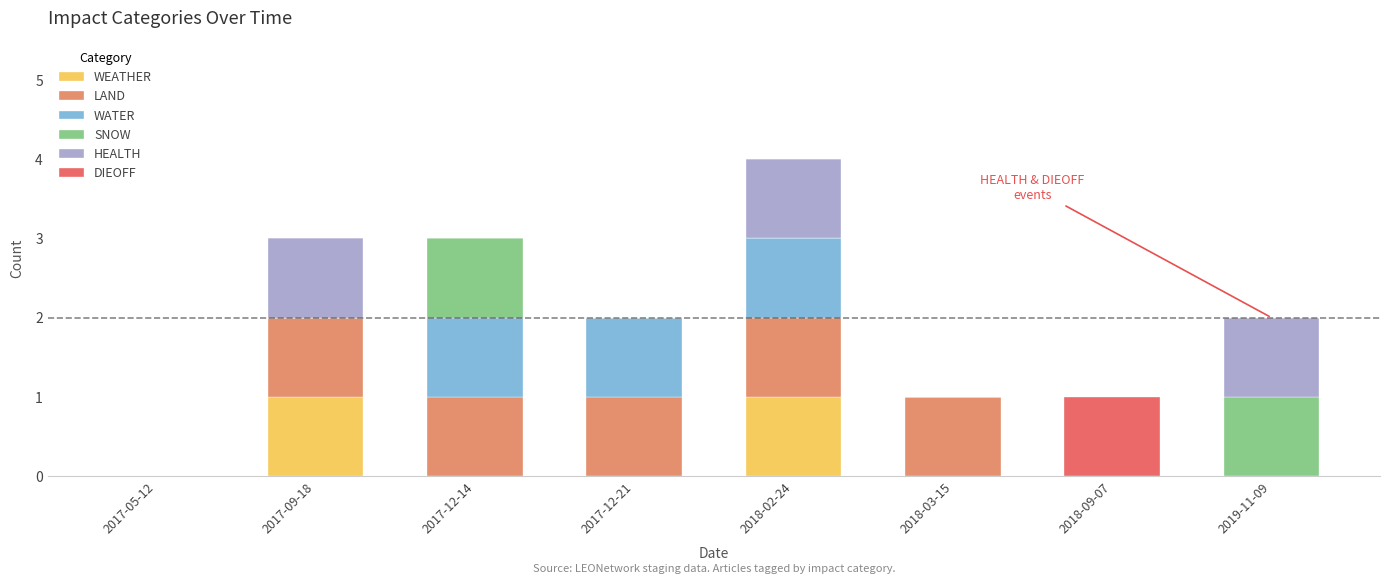

How many distinct data groups are displayed?

6